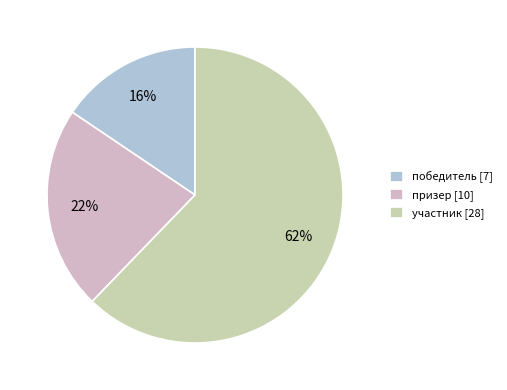

The участник slice represents 69% of the pie. True or false?

False